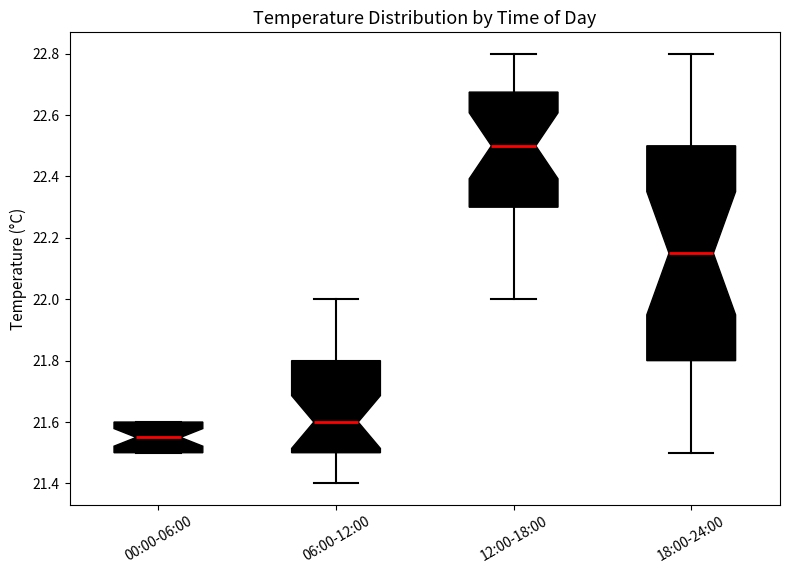

Reading left to right, read every box against the y-axis: the position of its median line, the range the box covers, and the ends of its whiskers. The values are not printed on the chart, so give them approximately, as read against the axis.

00:00-06:00: median 21.56, box 21.50 to 21.60, whiskers 21.50 to 21.60
06:00-12:00: median 21.60, box 21.50 to 21.80, whiskers 21.40 to 22.00
12:00-18:00: median 22.50, box 22.30 to 22.68, whiskers 22.00 to 22.80
18:00-24:00: median 22.16, box 21.80 to 22.50, whiskers 21.50 to 22.80